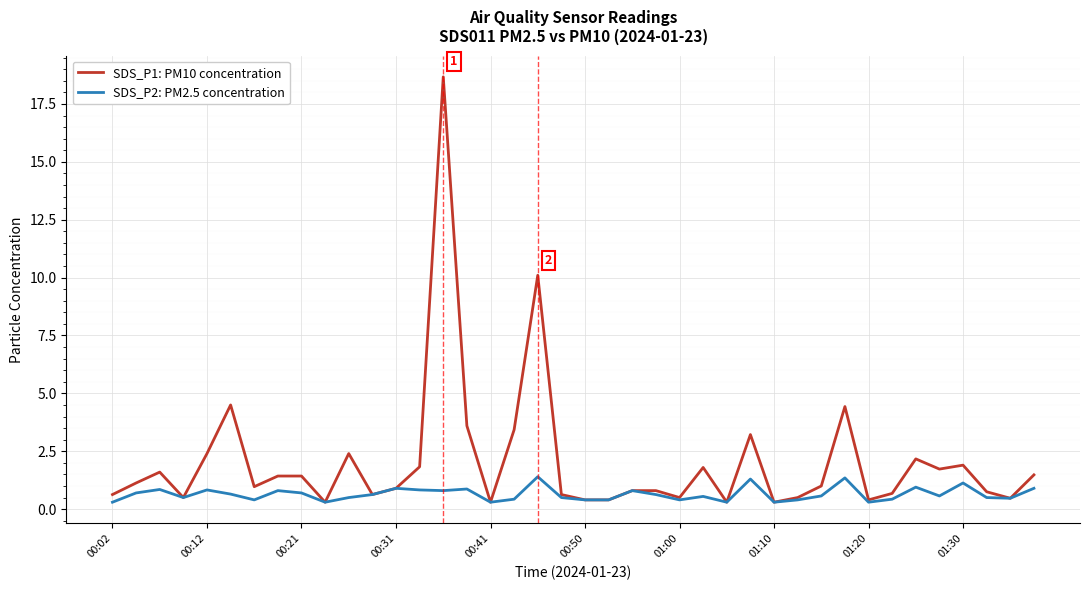

Rank the series by their maximum value, from lowest to highest.

SDS_P2: PM2.5 concentration, SDS_P1: PM10 concentration